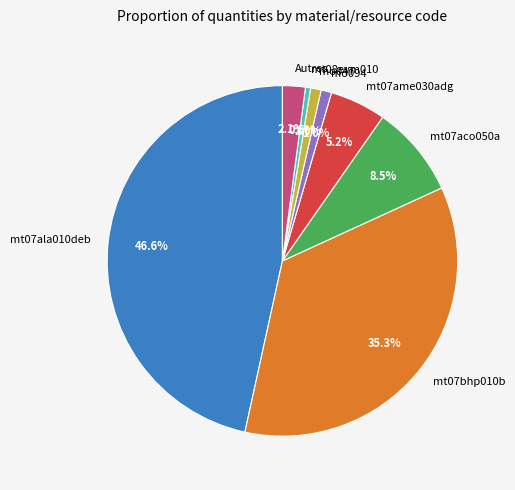

How many segments does this pie chart have?

8